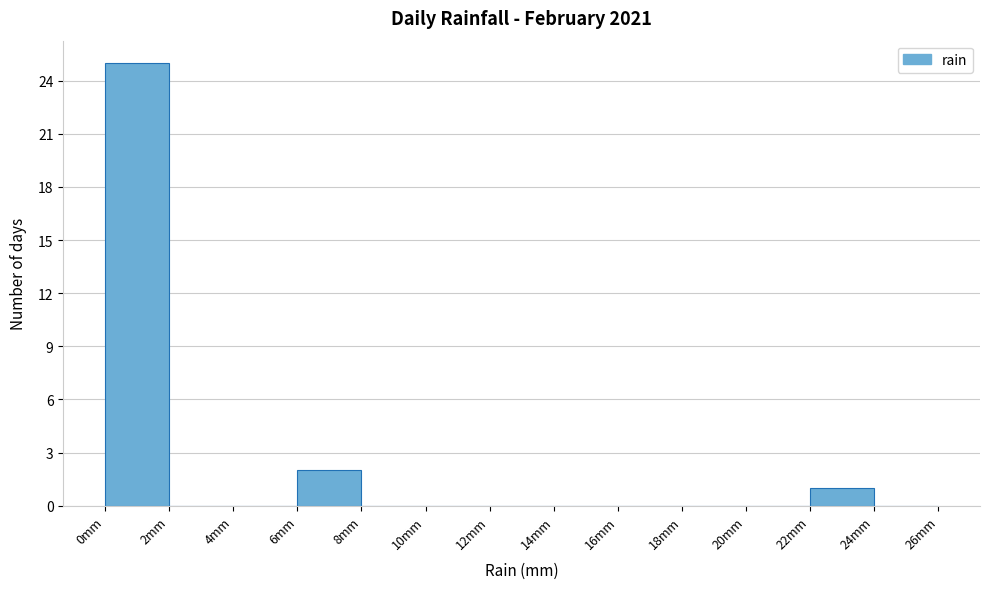

Reading left to right, transcribe this chart: for each bar, give the range it covers on the x-axis and its height. The values are not printed on the chart, so give them approximately, as read against the axis.

0 to 2: 25
2 to 4: 0
4 to 6: 0
6 to 8: 2
8 to 10: 0
10 to 12: 0
12 to 14: 0
14 to 16: 0
16 to 18: 0
18 to 20: 0
20 to 22: 0
22 to 24: 1
24 to 26: 0